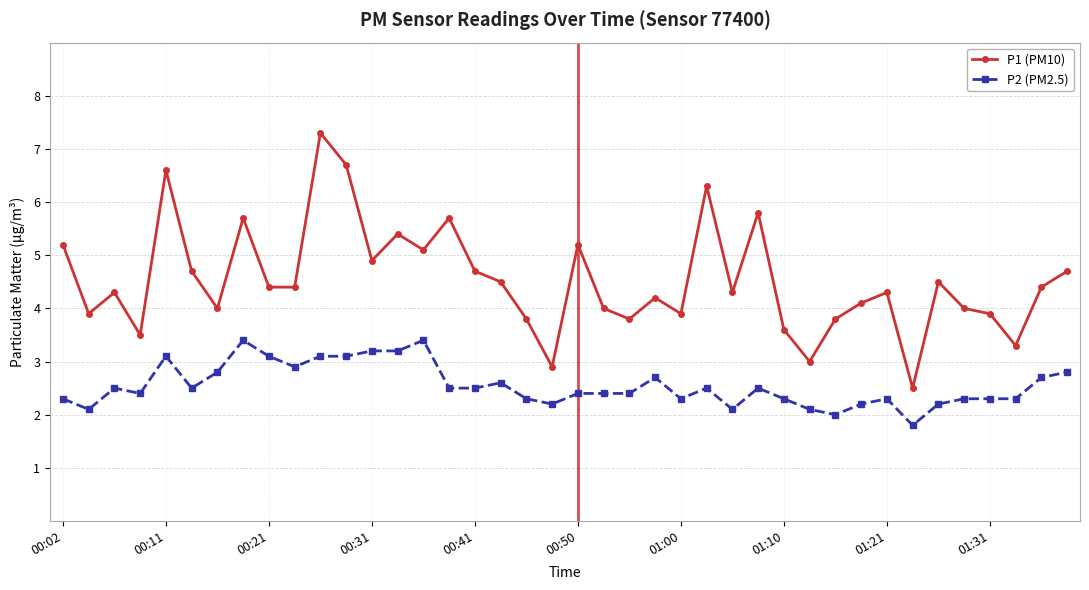

List the series in order of their peak value, lowest first.

P2 (PM2.5), P1 (PM10)